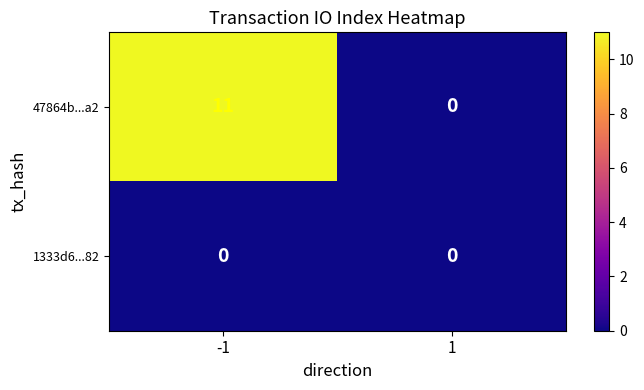

Rank the series by their average value, from highest to lowest.

47864b...a2, 1333d6...82